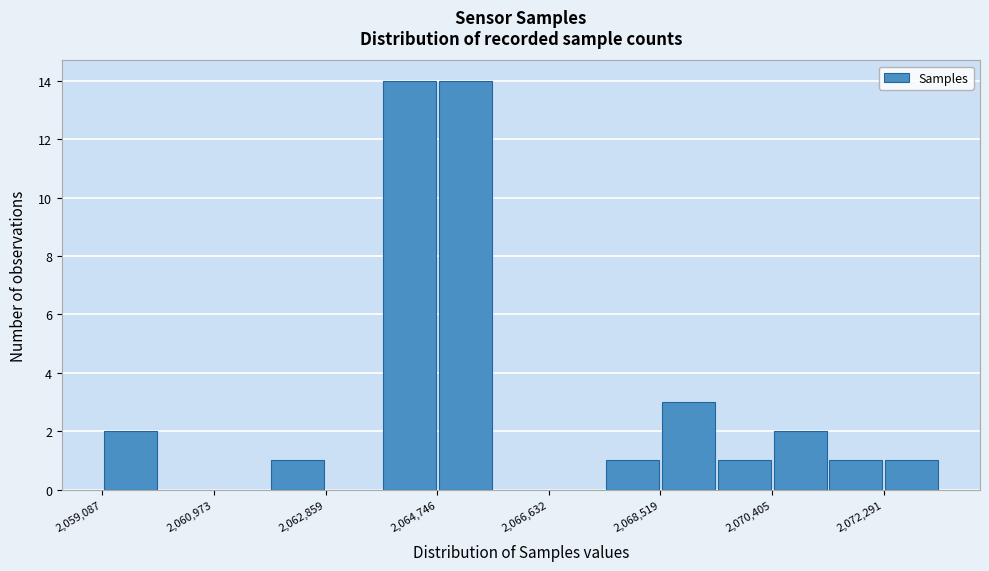

Reading left to right, transcribe this chart: for each bar, give the range it covers on the x-axis and its height. Neither the bar edges nor the heights are printed on the chart, so give them approximately, as read against the axes.

2059000 to 2060000: 2
2060000 to 2061000: 0
2061000 to 2062000: 0
2062000 to 2062800: 1
2062800 to 2063800: 0
2063800 to 2064800: 14
2064800 to 2065600: 14
2065600 to 2066600: 0
2066600 to 2067600: 0
2067600 to 2068600: 1
2068600 to 2069400: 3
2069400 to 2070400: 1
2070400 to 2071400: 2
2071400 to 2072200: 1
2072200 to 2073200: 1